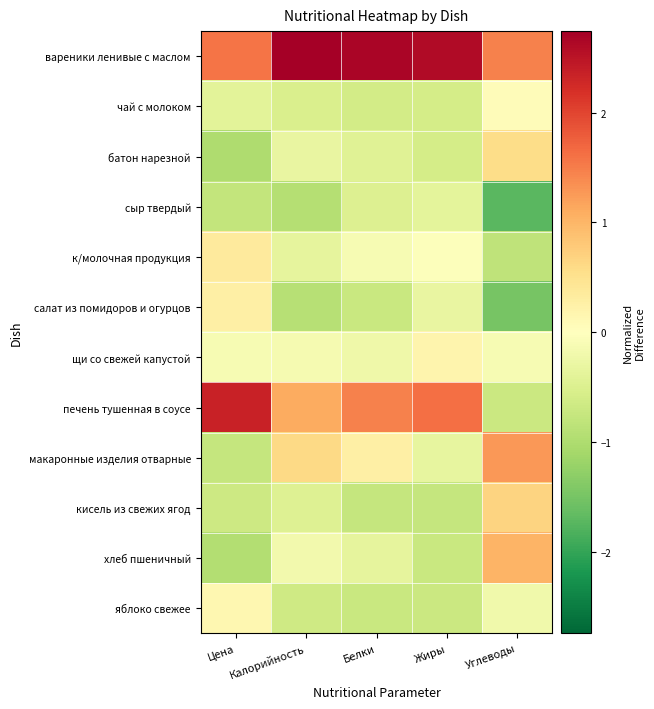

Which series has the largest total across all categories?

вареники ленивые с маслом